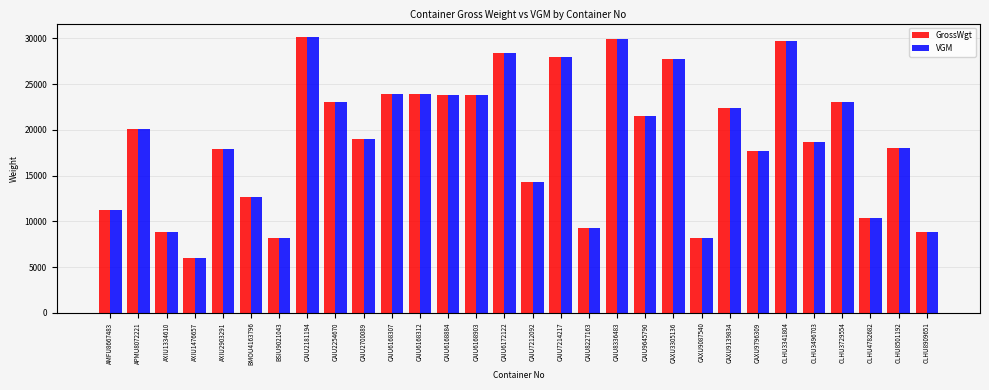

What is the maximum value shown in the chart?

30115